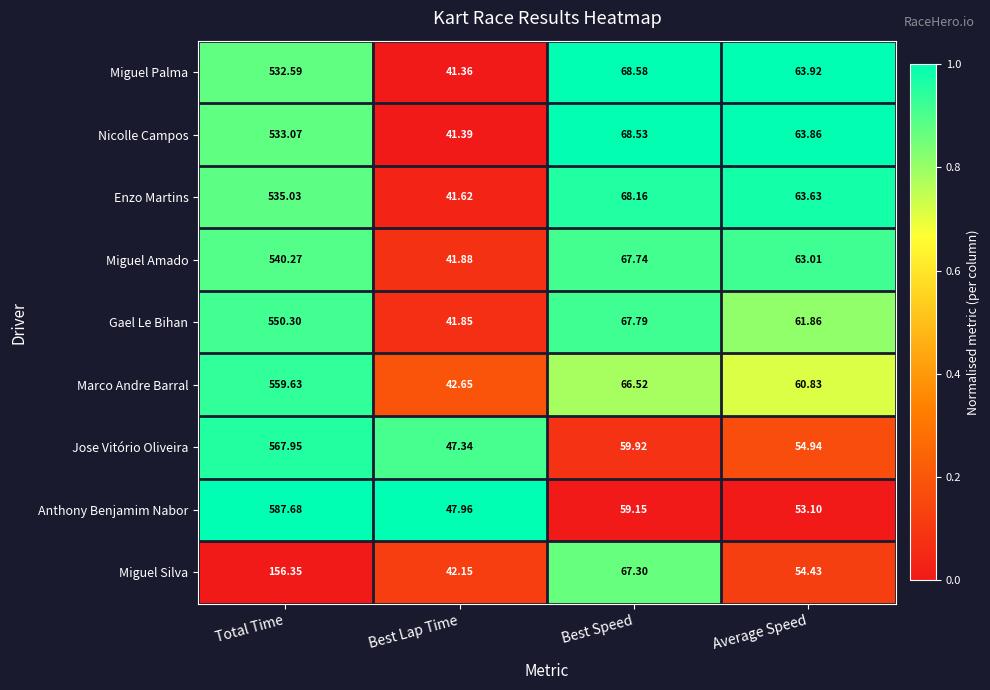

Where does the Anthony Benjamim Nabor series first go above 59?

Total Time